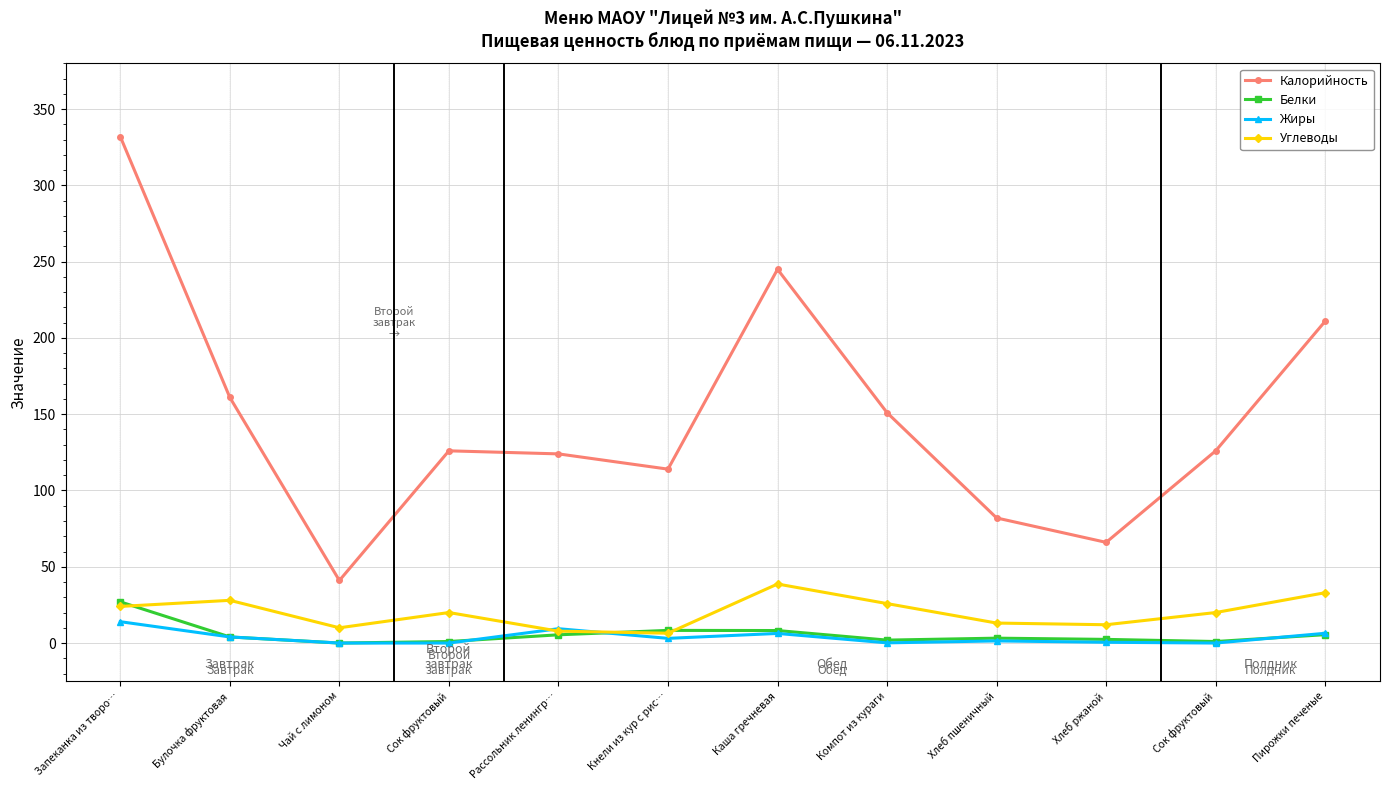

Does the chart have visible grid lines?

Yes